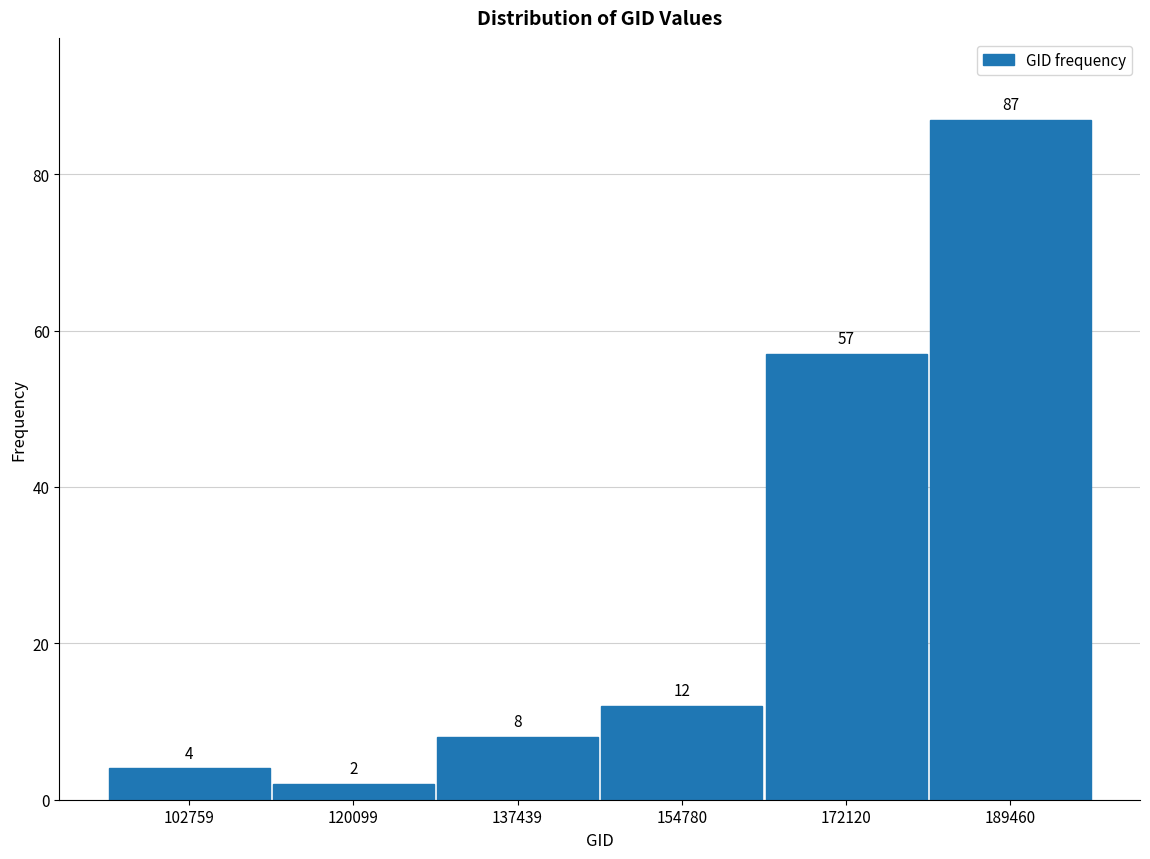

Reading left to right, transcribe all the data shown in this chart.

102759=4	120099=2	137439=8	154780=12	172120=57	189460=87